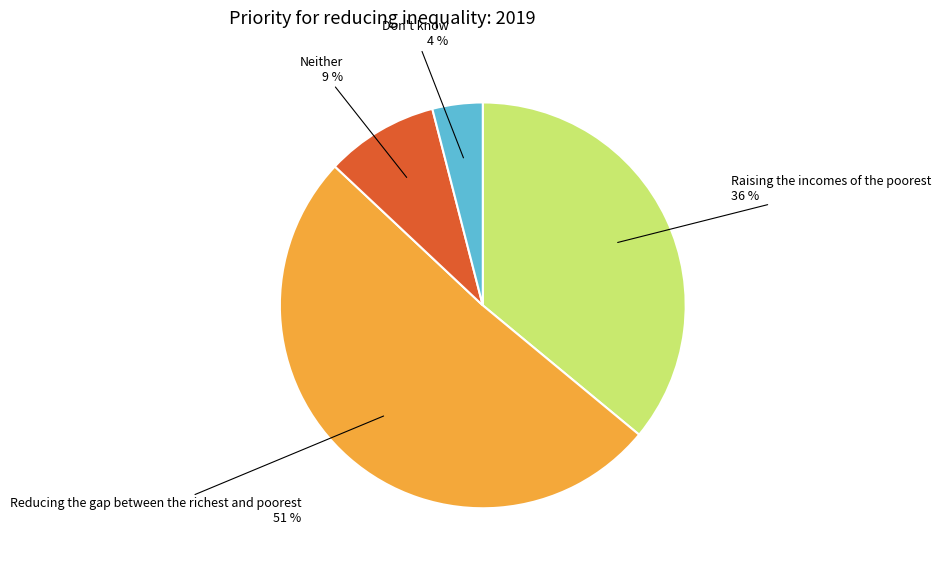

Is there a majority slice in this chart?

Yes